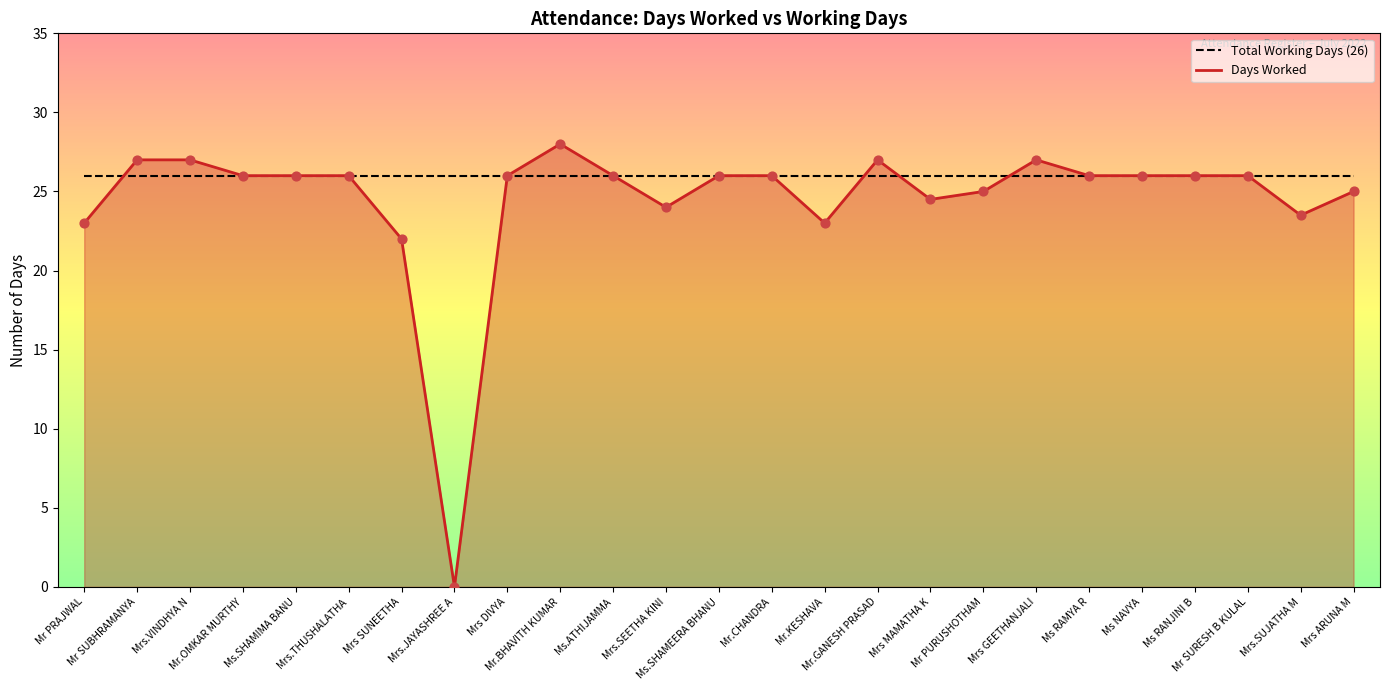

Which has a higher value, Ms RANJINI B or Ms.SHAMIMA BANU?

Ms RANJINI B